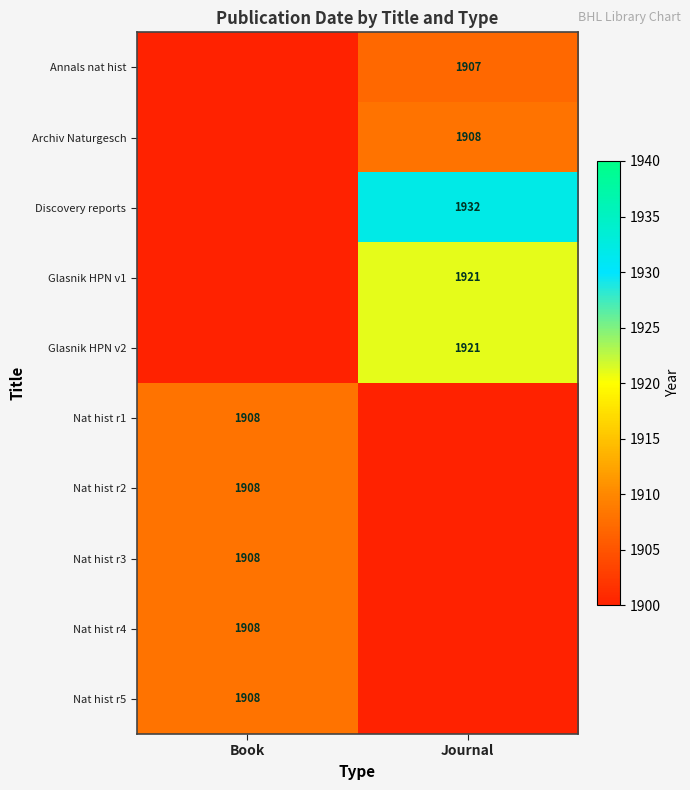

Is the value of Discovery reports at Journal greater than the value of Nat hist r2 at Book?

Yes